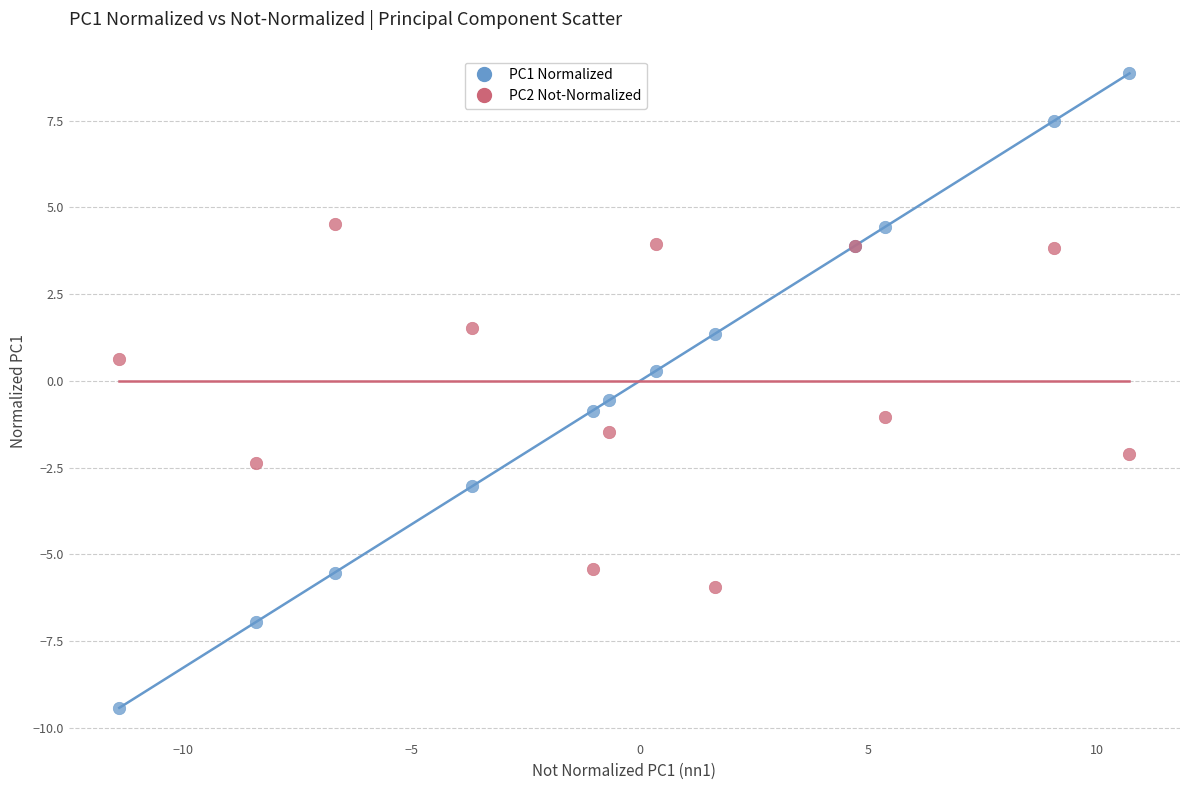

What is the X range (max minus min) for the scatter plot?

22.1